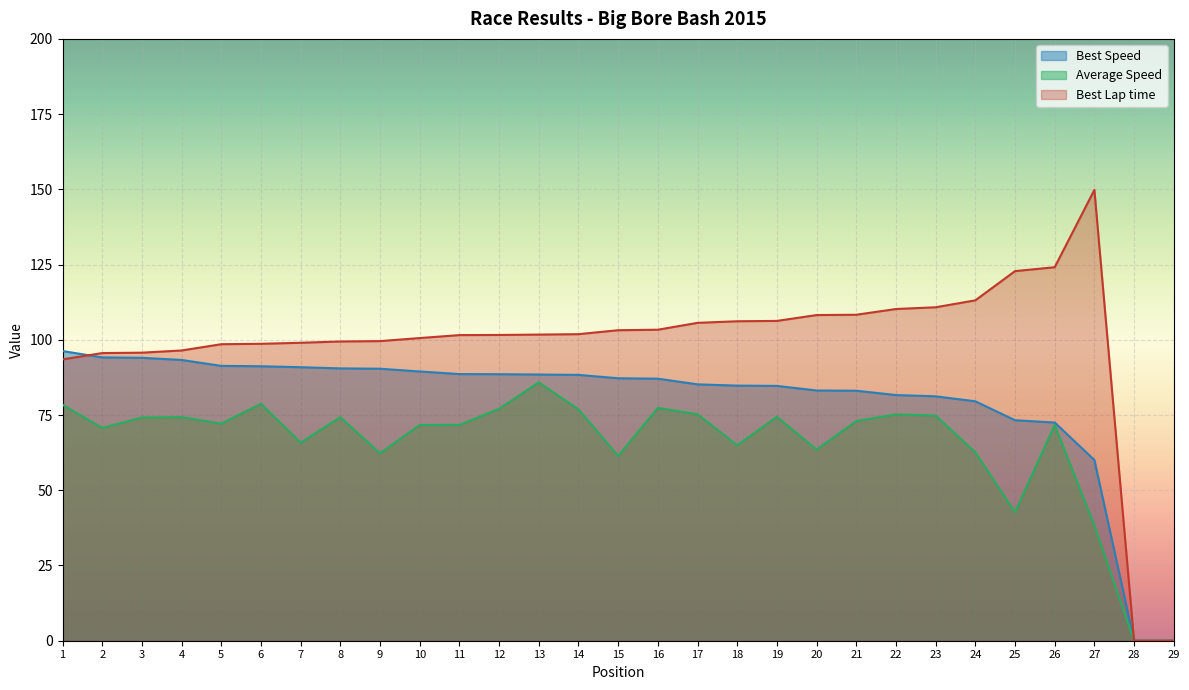

Is the value of Average Speed at 22 greater than the value of Best Speed at 10?

No